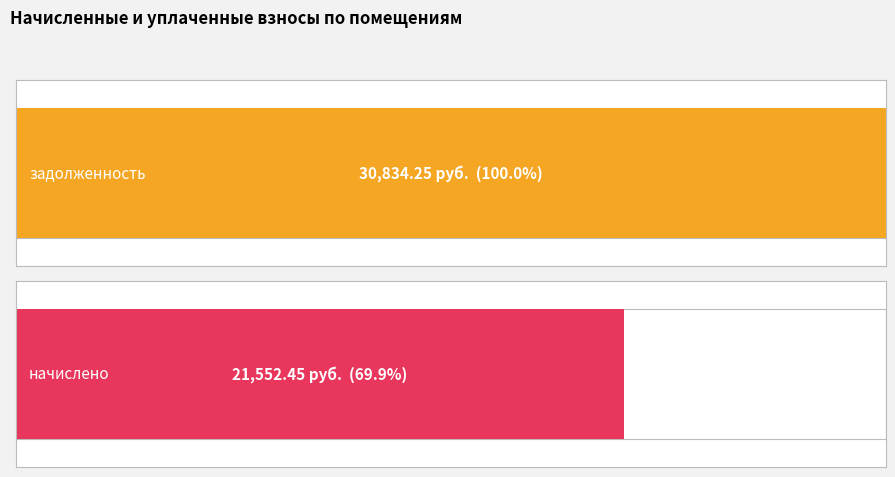

What is the sum of all задолженность values?

30834.2